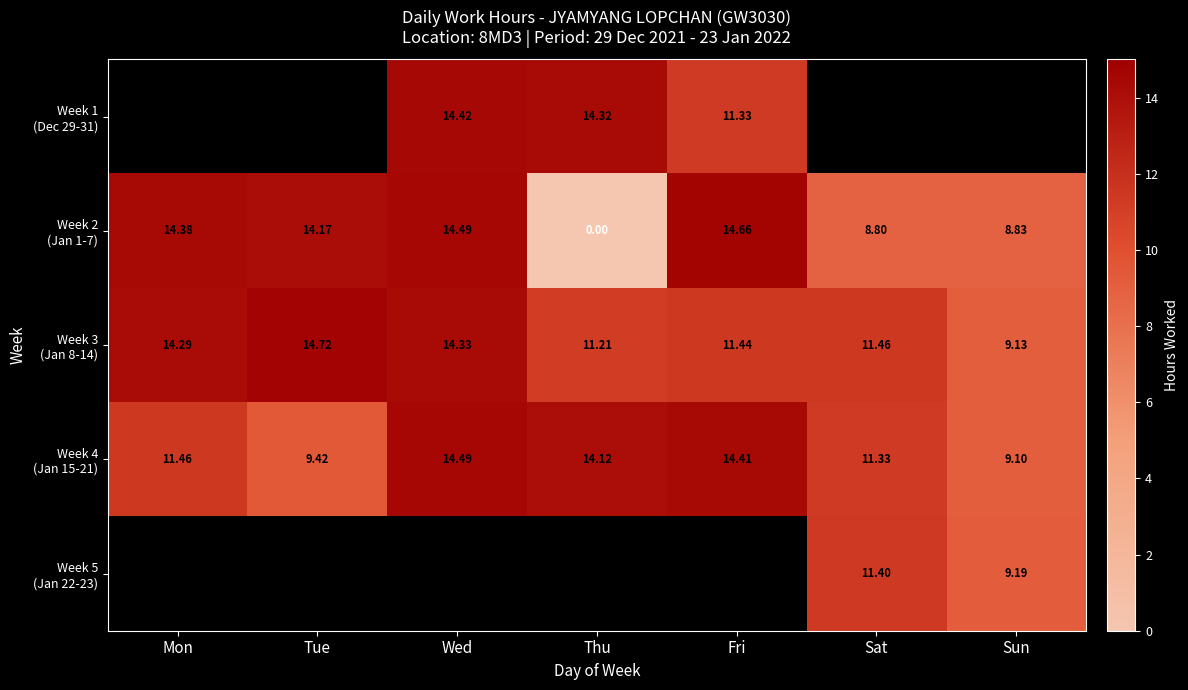

Read the Week 3 (Jan 8-14) value at Wed.

14.3